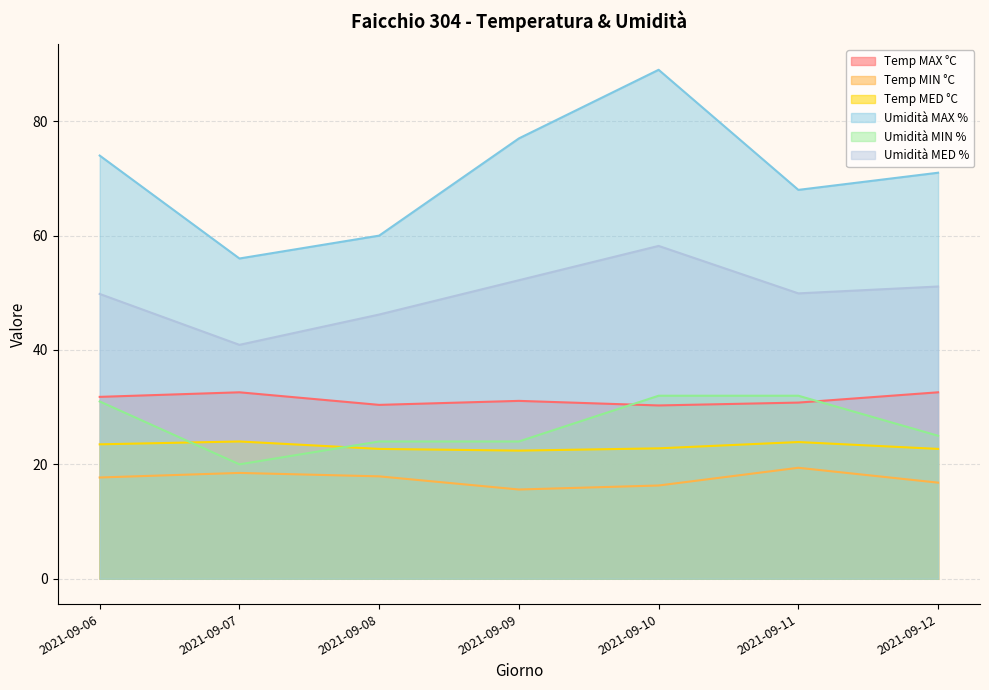

What is the value of the Umidità MIN % point at the 2nd from the left?

20.0